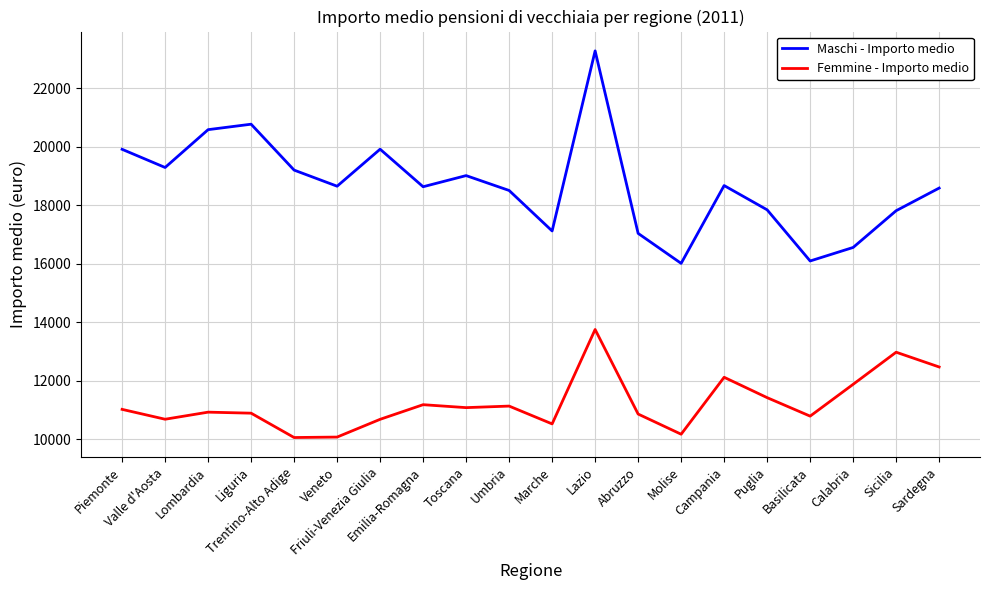

Which series has the largest range (max minus min)?

Maschi - Importo medio